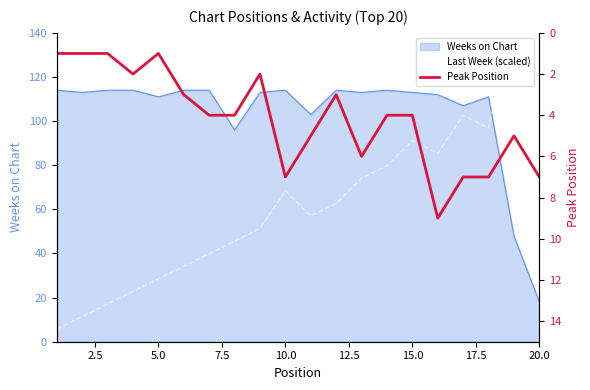

What is the highest value of the Weeks on Chart series?

114